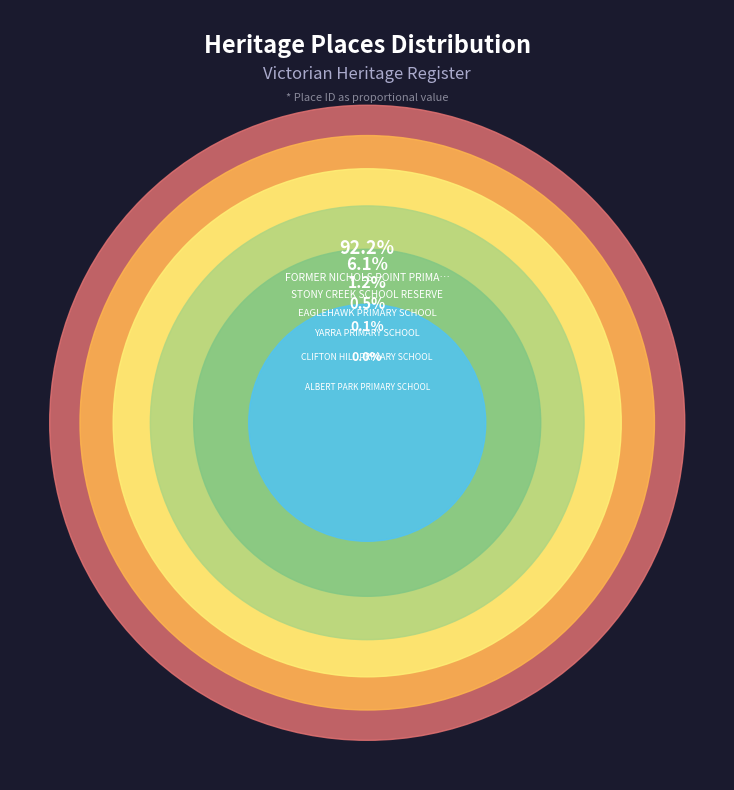

What percentage is the EAGLEHAWK PRIMARY SCHOOL slice, to the nearest percent?

1%